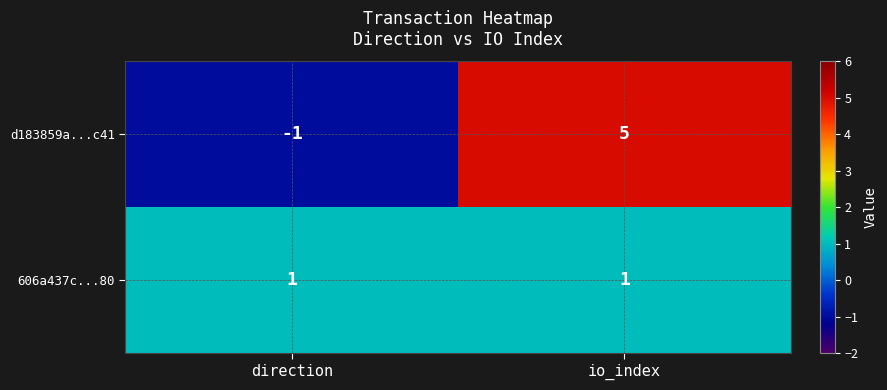

At how many categories does at least one series exceed 3?

1